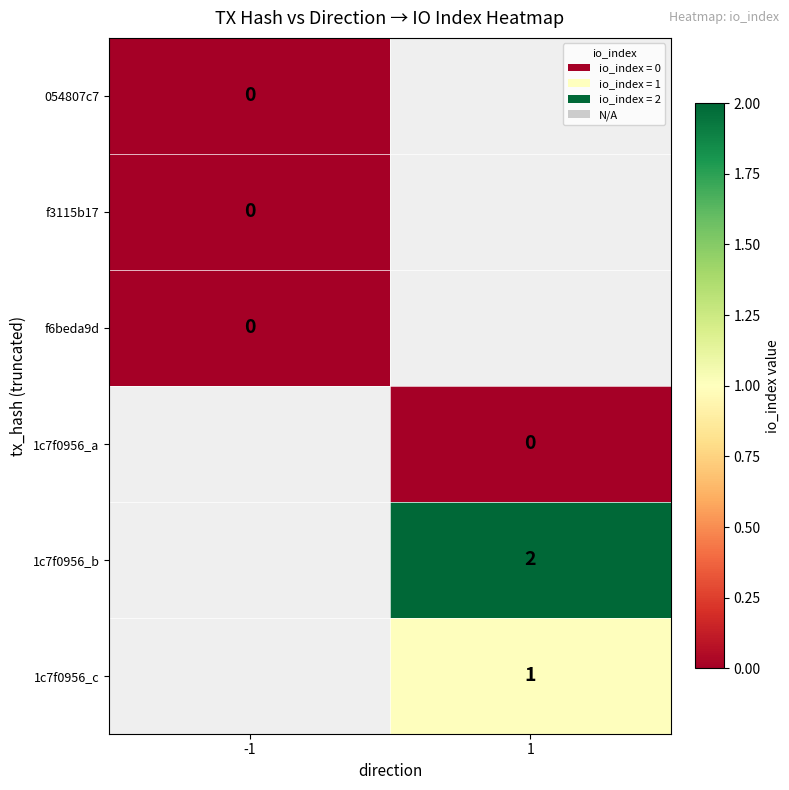

Count the number of categories in the chart.

2